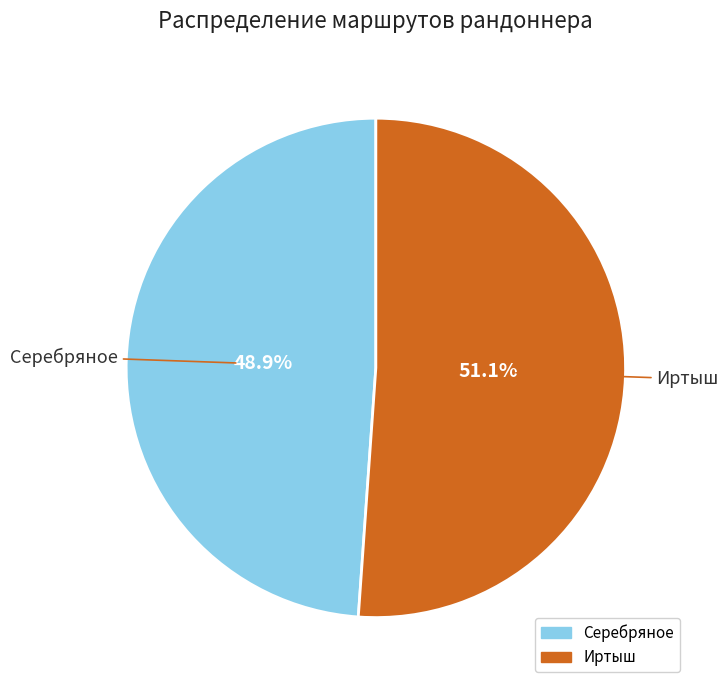

Which slice represents more than half of the pie?

Иртыш